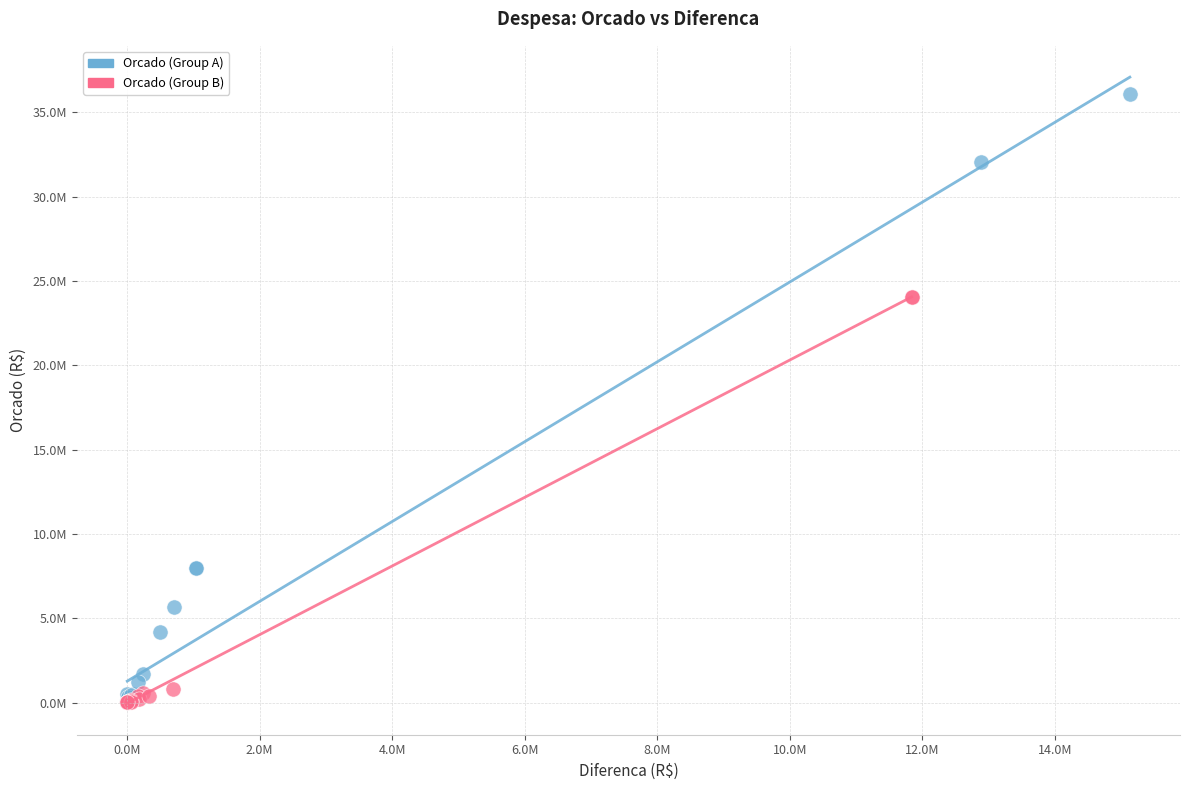

Which series contains the highest Y value?

Orcado (Group A)